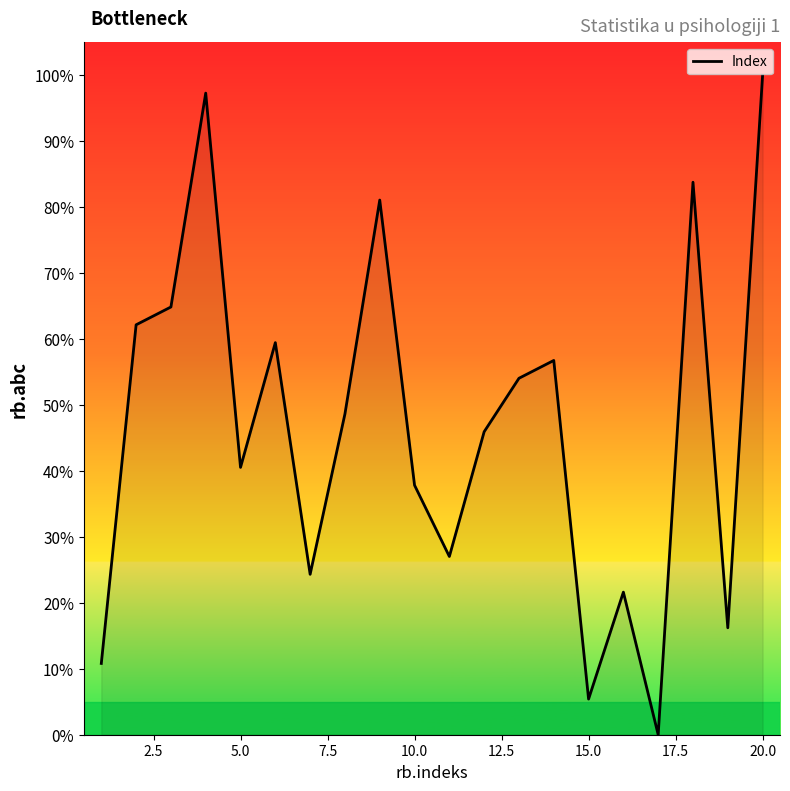

What is the greatest value displayed?

100.0